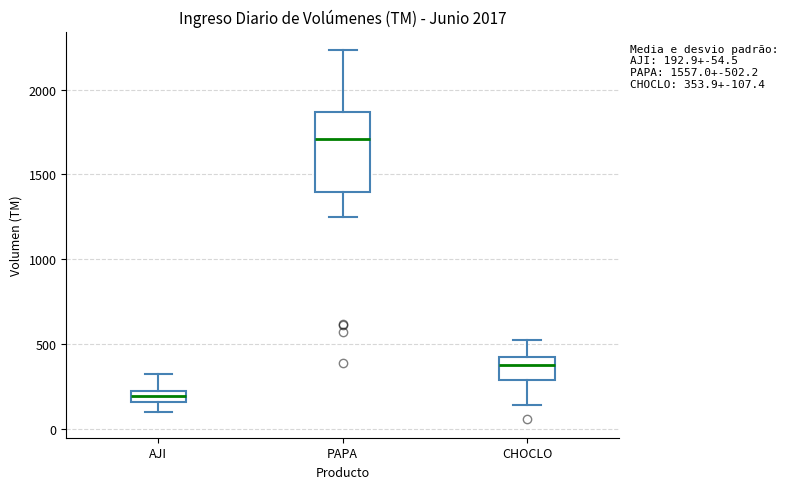

Which box is the tallest, from its lower edge to its upper edge?

PAPA